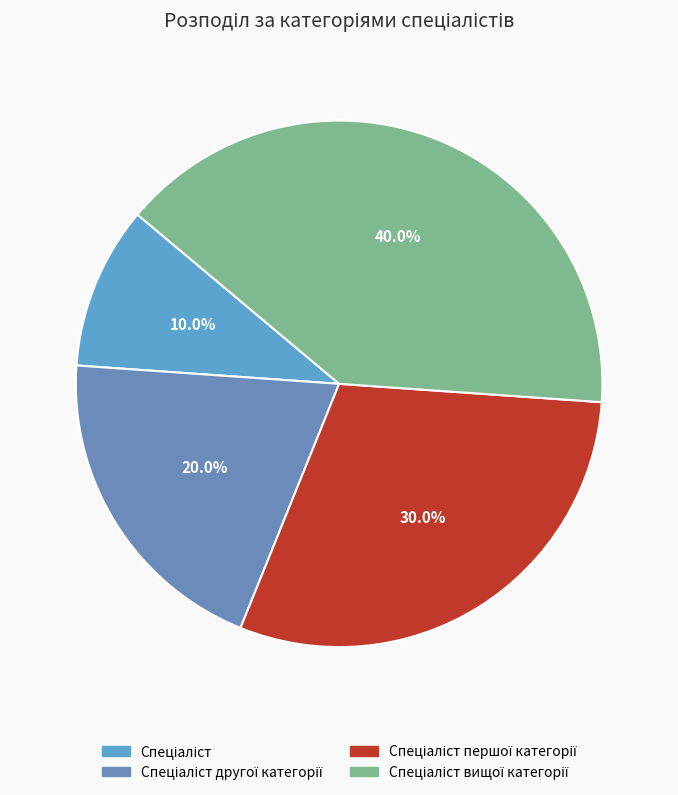

Is there any slice that represents more than half of the pie?

No